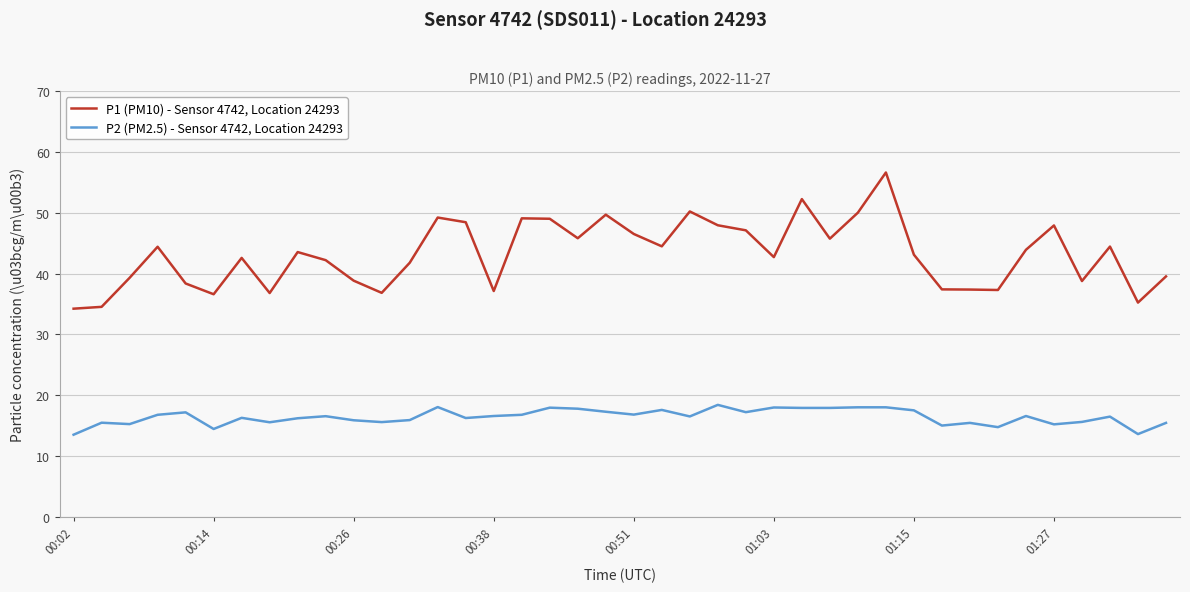

What is the difference between the maximum and minimum values in the P1 (PM10) - Sensor 4742, Location 24293 series?

22.4